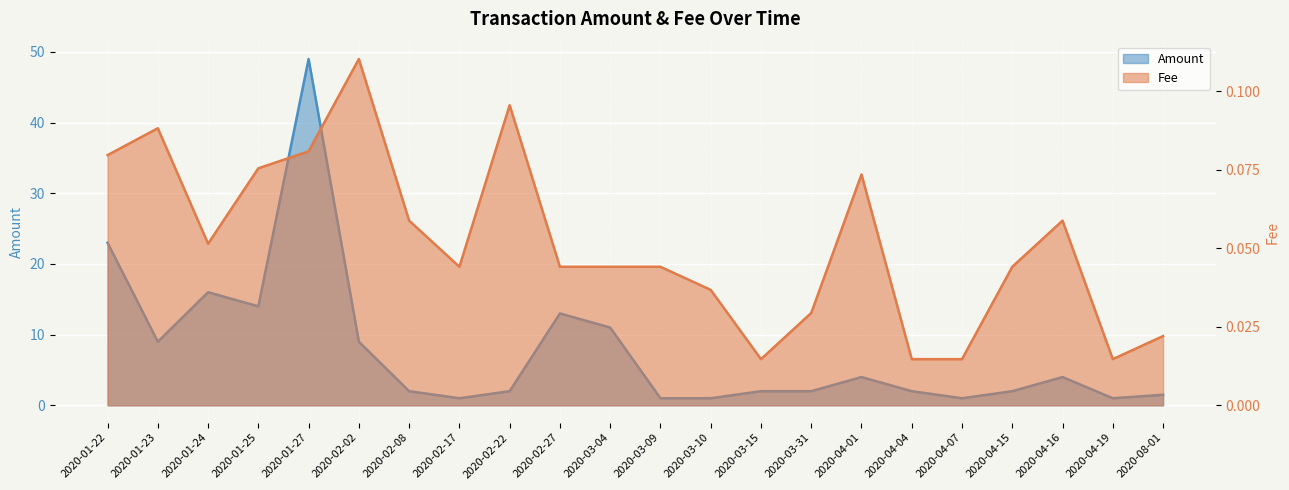

What is the approximate value of Fee at 2020-04-01?

0.1